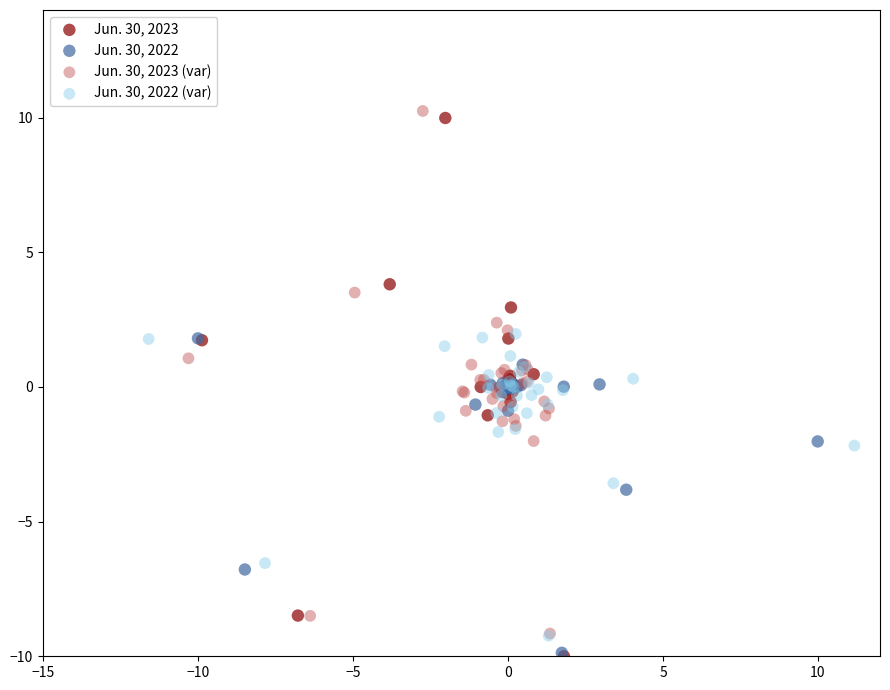

What are all the series names shown in the legend?

Jun. 30, 2023, Jun. 30, 2022, Jun. 30, 2023 (var), Jun. 30, 2022 (var)